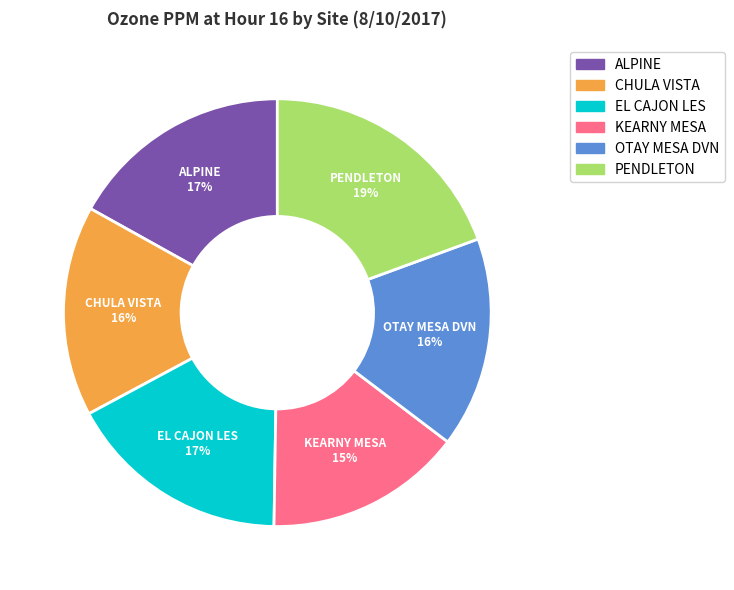

Count the number of slices in the pie.

6